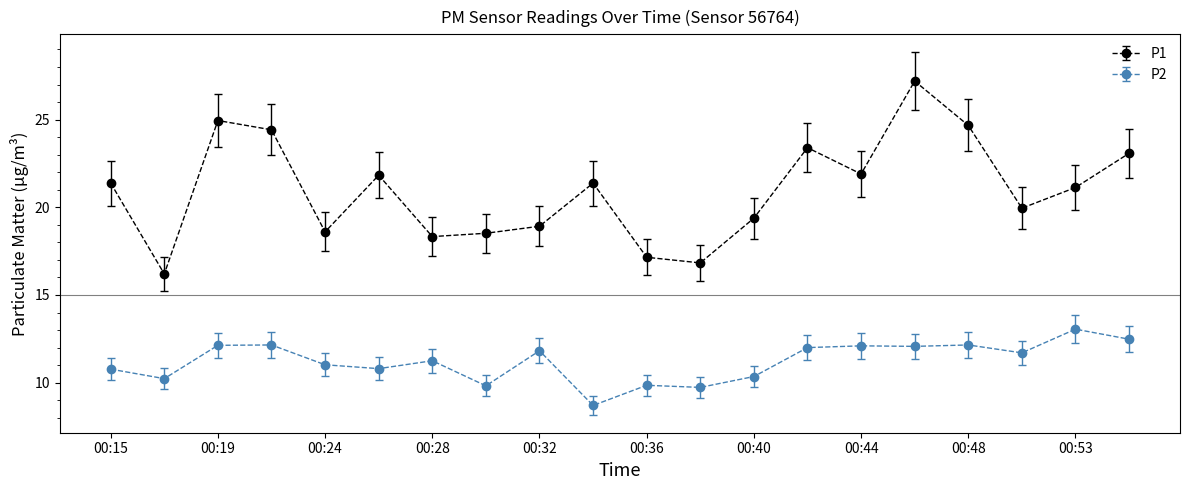

Which series has the widest spread of values?

P1